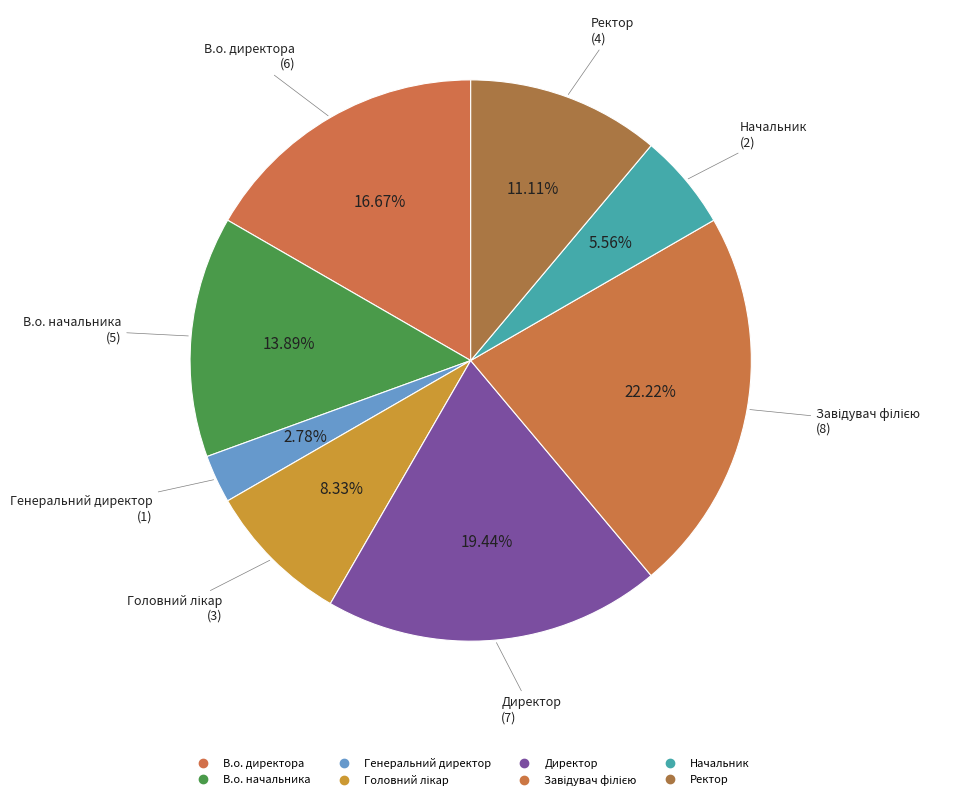

How many segments does this pie chart have?

8